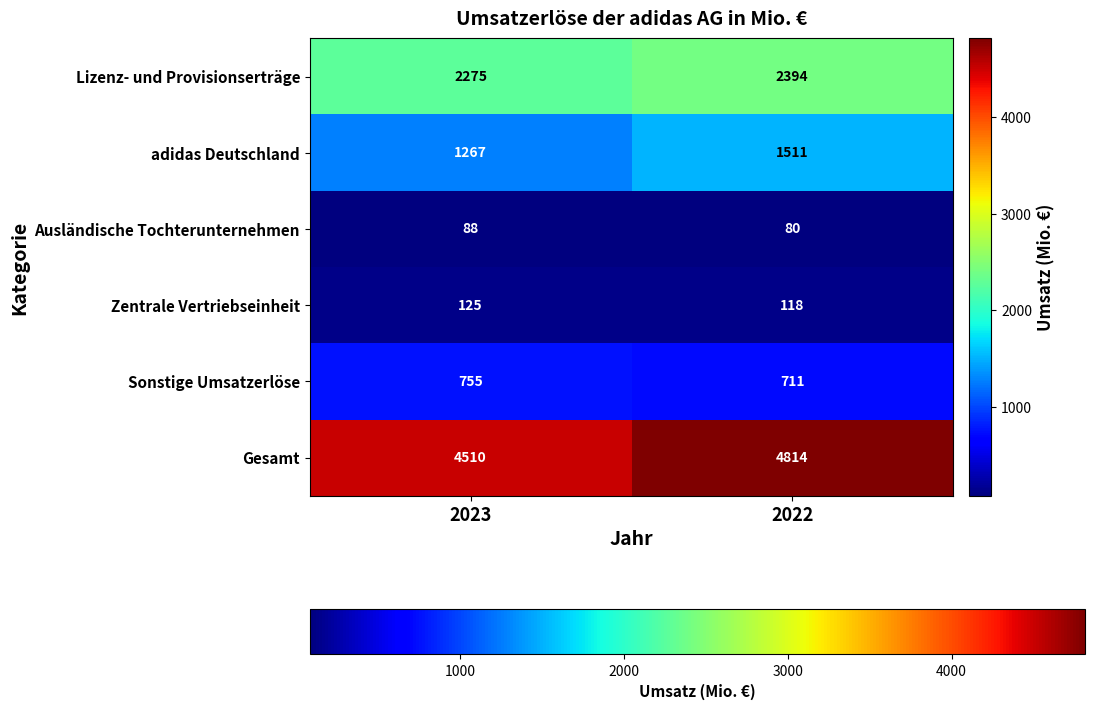

The value of Zentrale Vertriebseinheit at 2022 is 118. True or false?

True